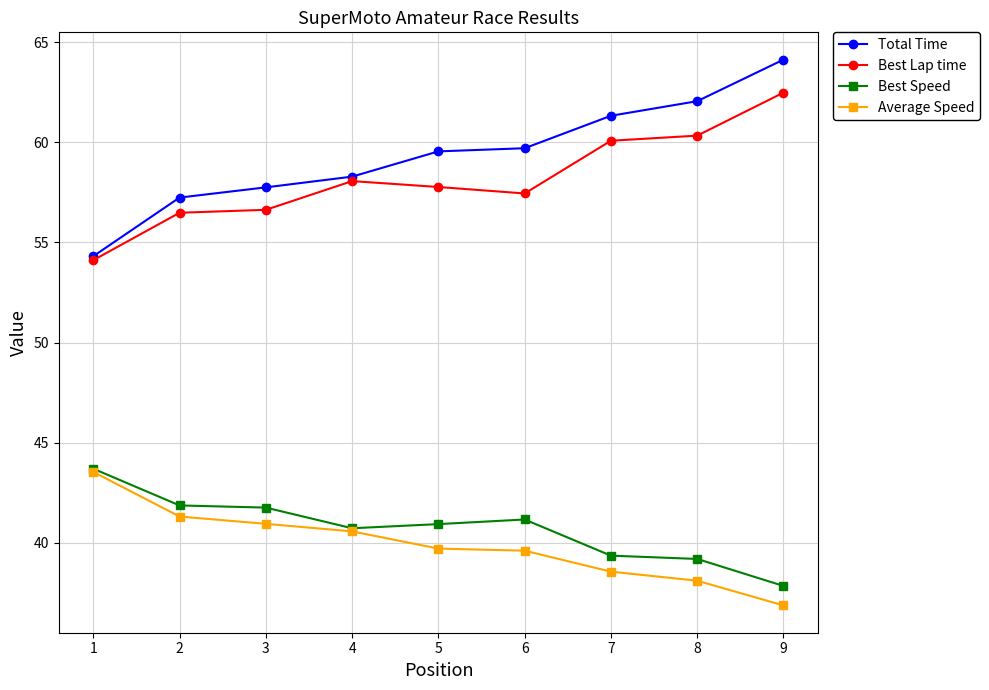

Read the Total Time value at 4.

58.3